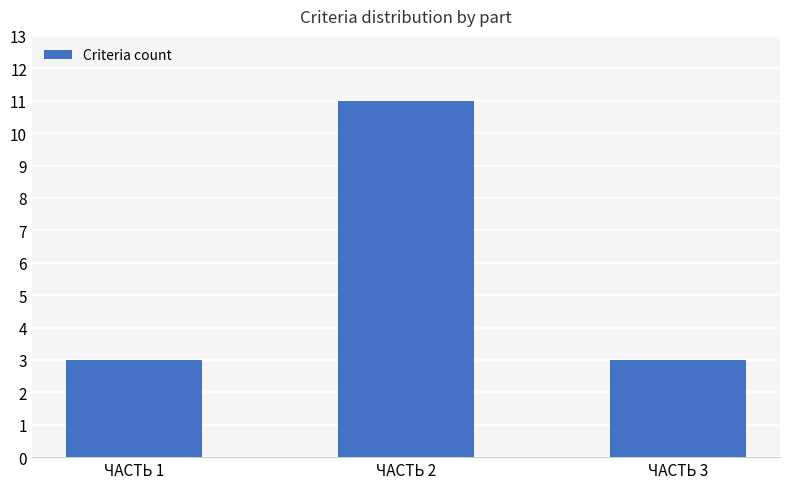

True or false: the data shows 17 at ЧАСТЬ 2.

False